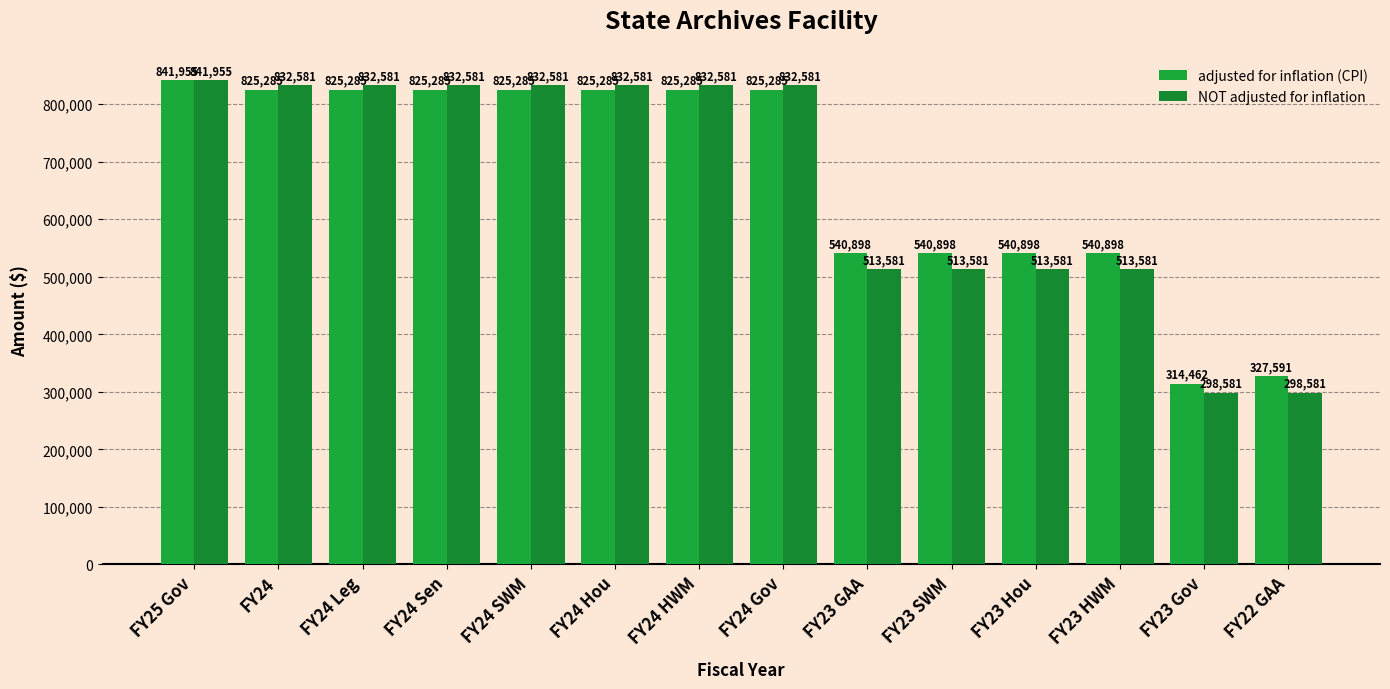

At which category does the chart reach its minimum across all series?

FY23 Gov